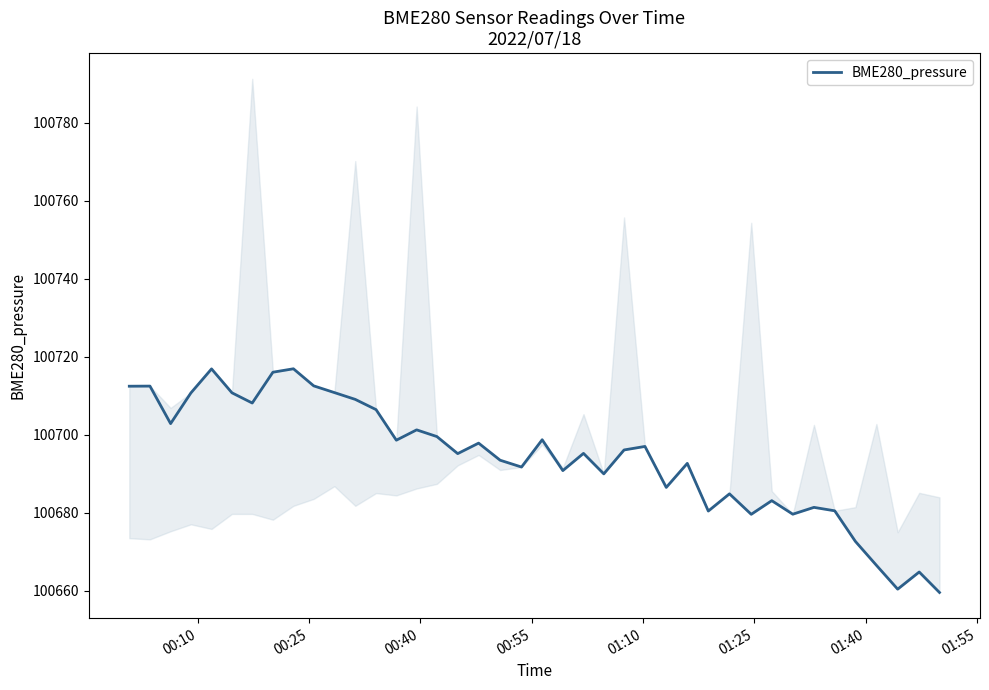

What is the average value?

100694.1